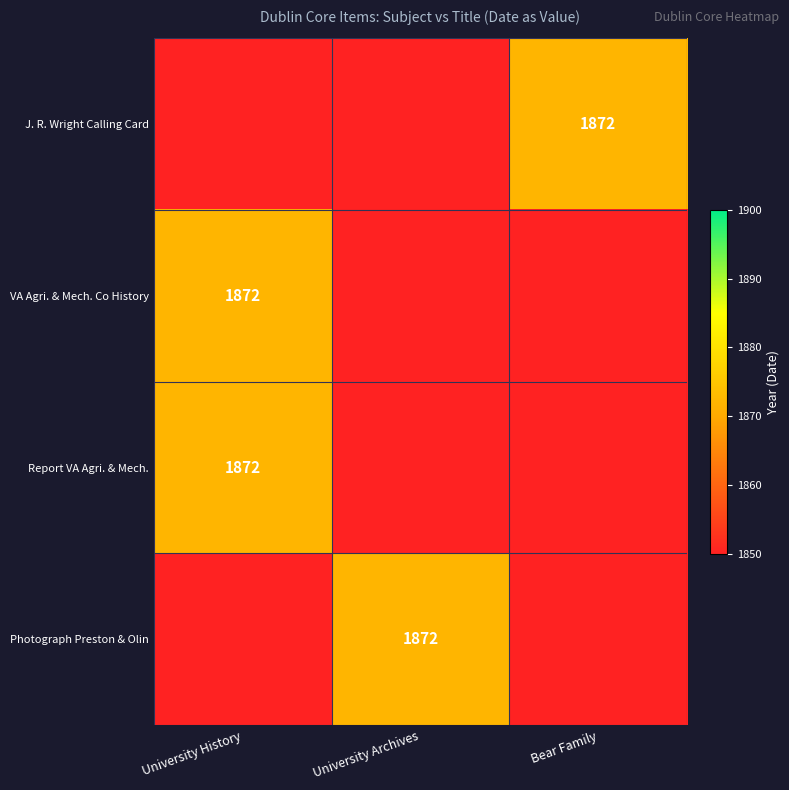

The J. R. Wright Calling Card series shows 2687 at Bear Family. True or false?

False